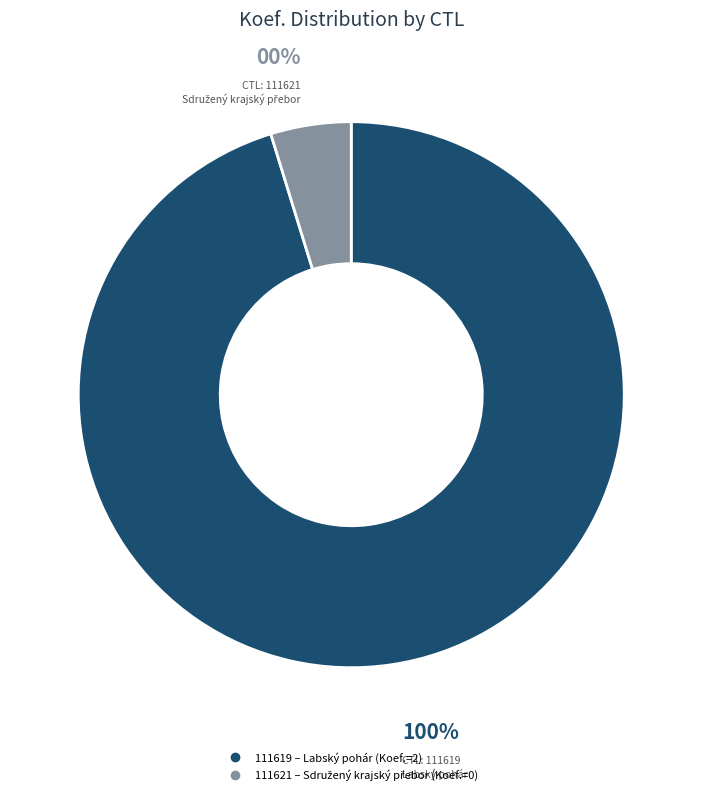

Combined, do 111619 and 111621 account for over 50%?

Yes